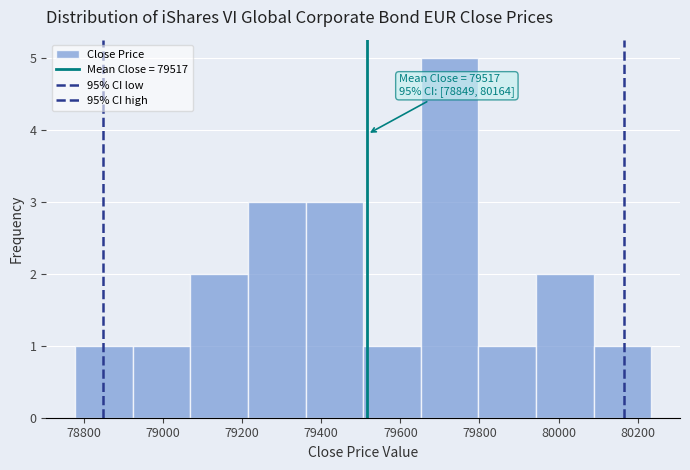

Which range on the x-axis has the tallest bar?

79660 to 79800